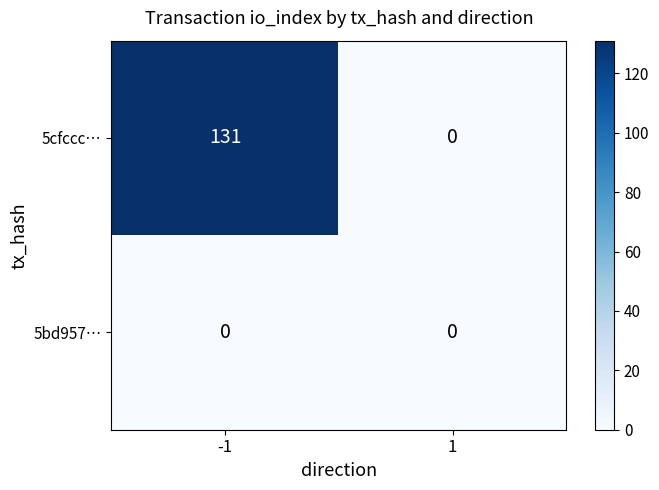

Reading left to right, transcribe all the data shown in this chart.

5cfccc…: 131	0
5bd957…: 0	0